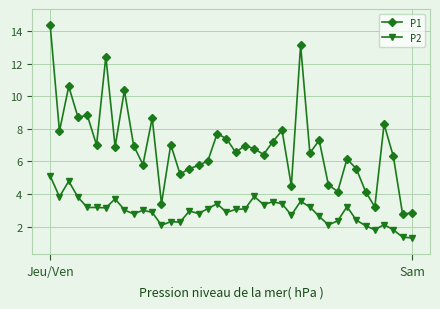

Which series has the widest spread of values?

P1